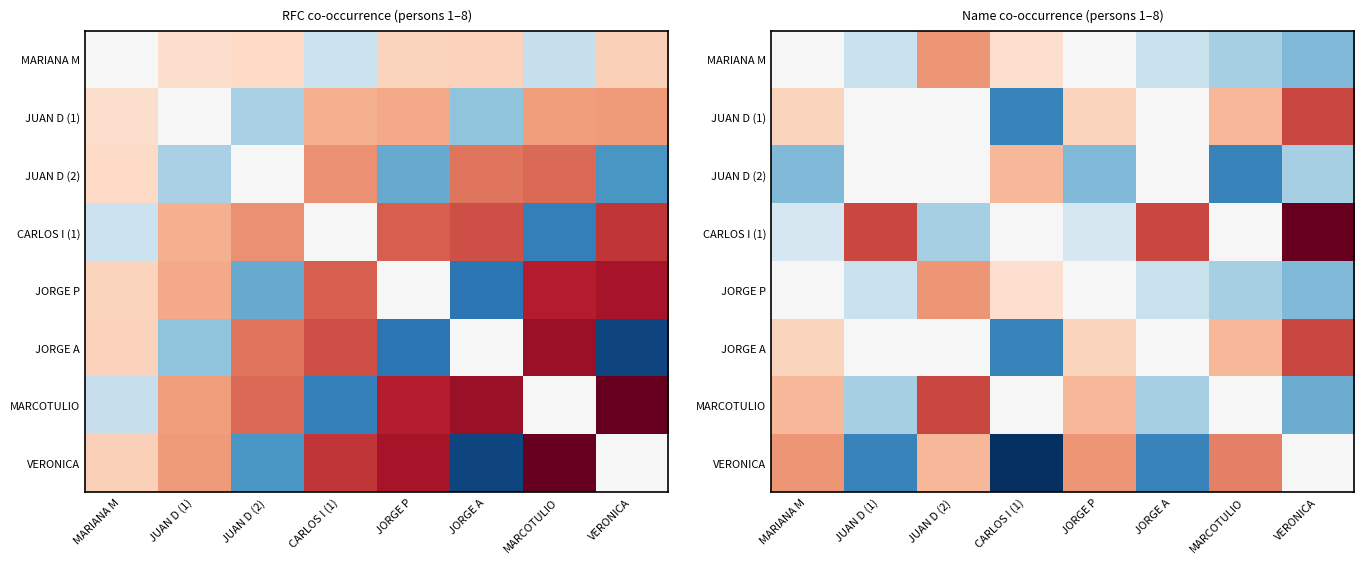

Which label corresponds to the smallest value in the chart?

CARLOS I (1)